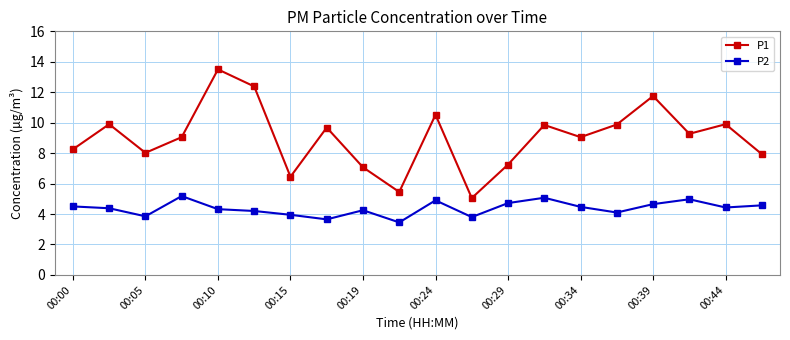

List the series in order of their overall mean, lowest first.

P2, P1